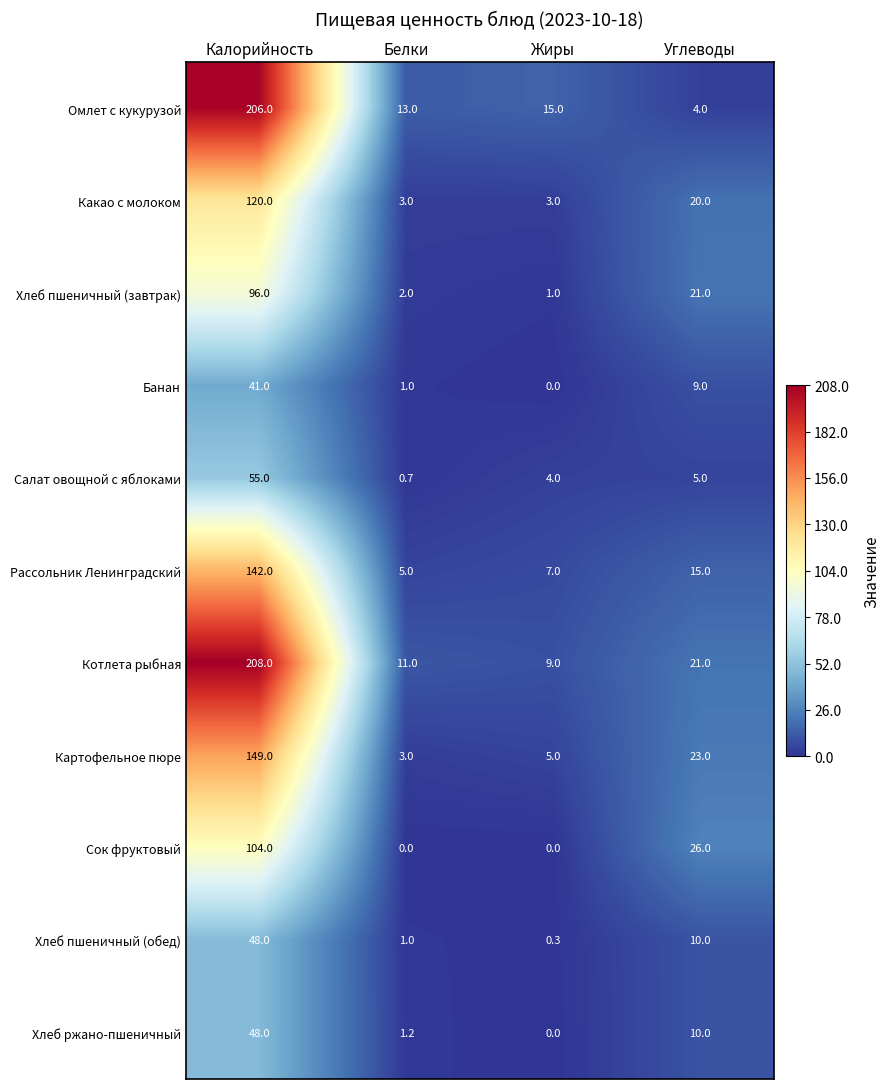

What is the total value across all series at Углеводы?

164.0